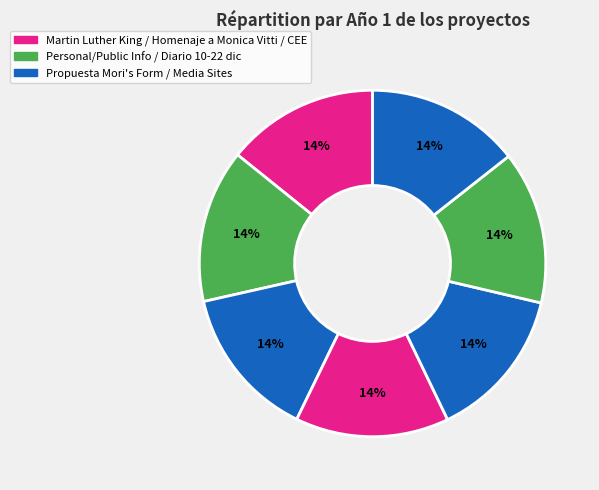

How many segments does this pie chart have?

7